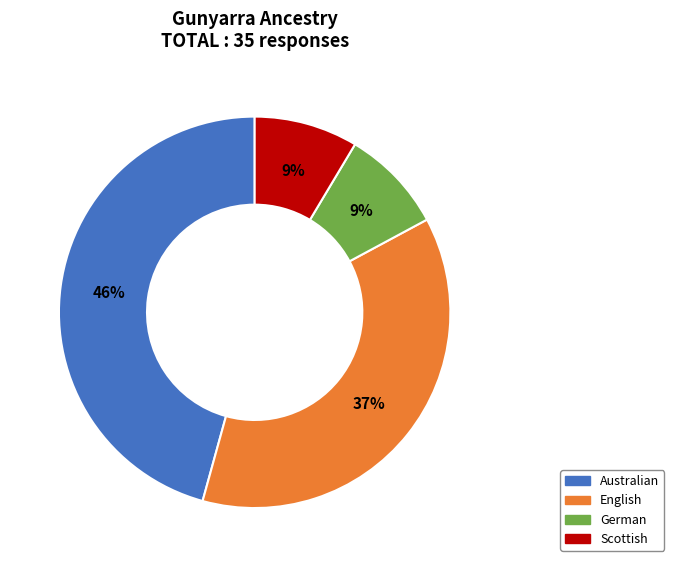

To the nearest percent, what is the difference between the largest and smallest slice percentages?

37%